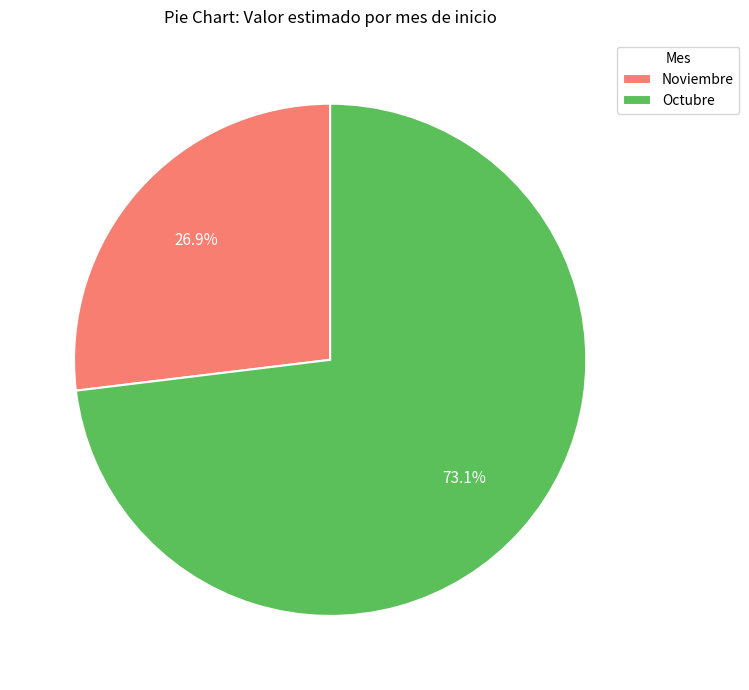

Approximately how many times larger is the value at Octubre compared to Noviembre?

2.7